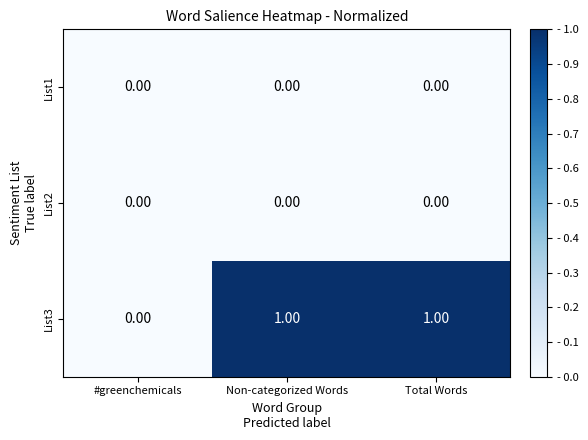

What is the spread (max minus min) of values at Non-categorized Words?

1